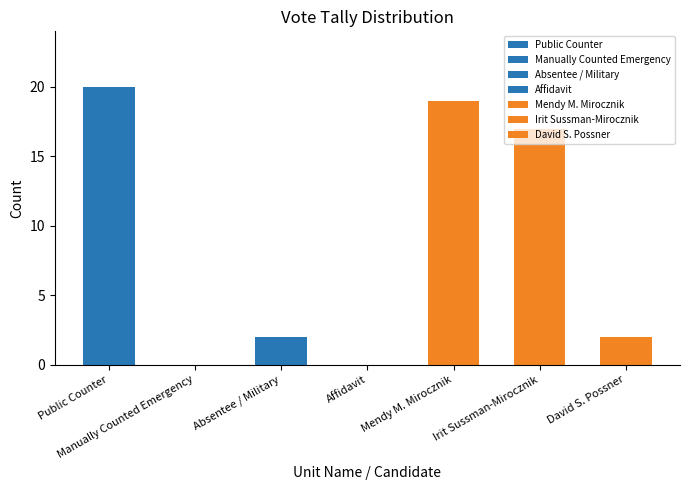

List the labels in order of value, largest first.

Public Counter, Mendy M. Mirocznik, Irit Sussman-Mirocznik, Absentee / Military, David S. Possner, Manually Counted Emergency, Affidavit